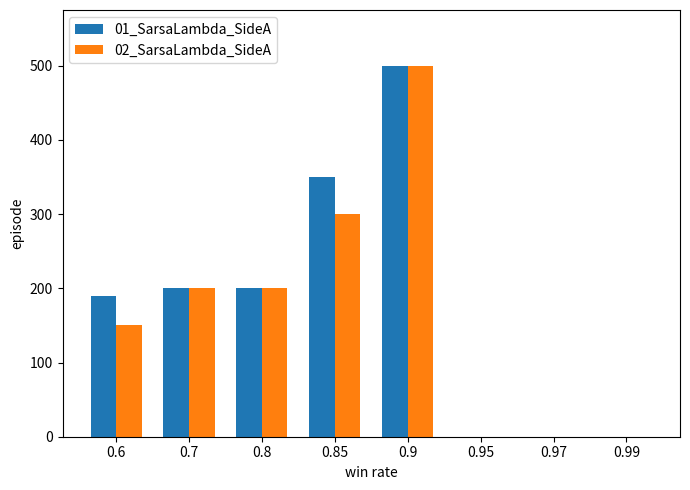

What is the difference between the 02_SarsaLambda_SideA values at 0.95 and 0.7?

200